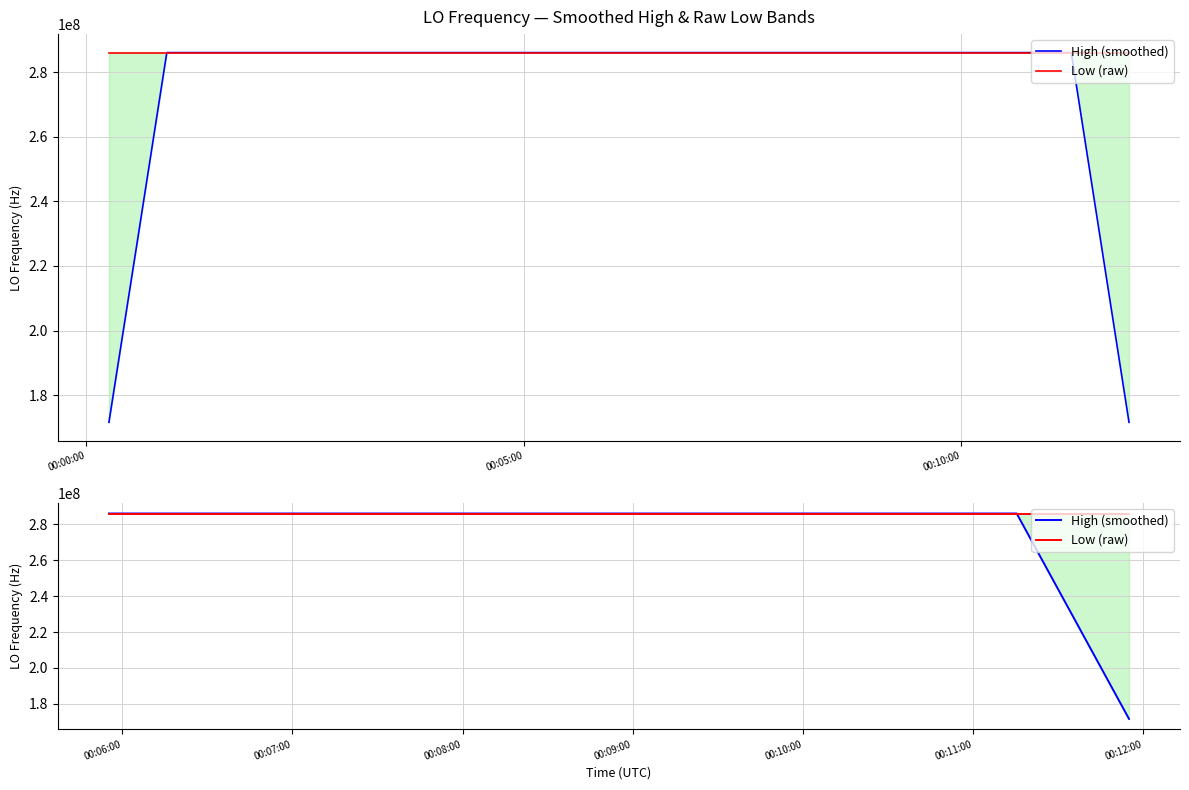

Rank the series by their maximum value, from highest to lowest.

High (smoothed), Low (raw)